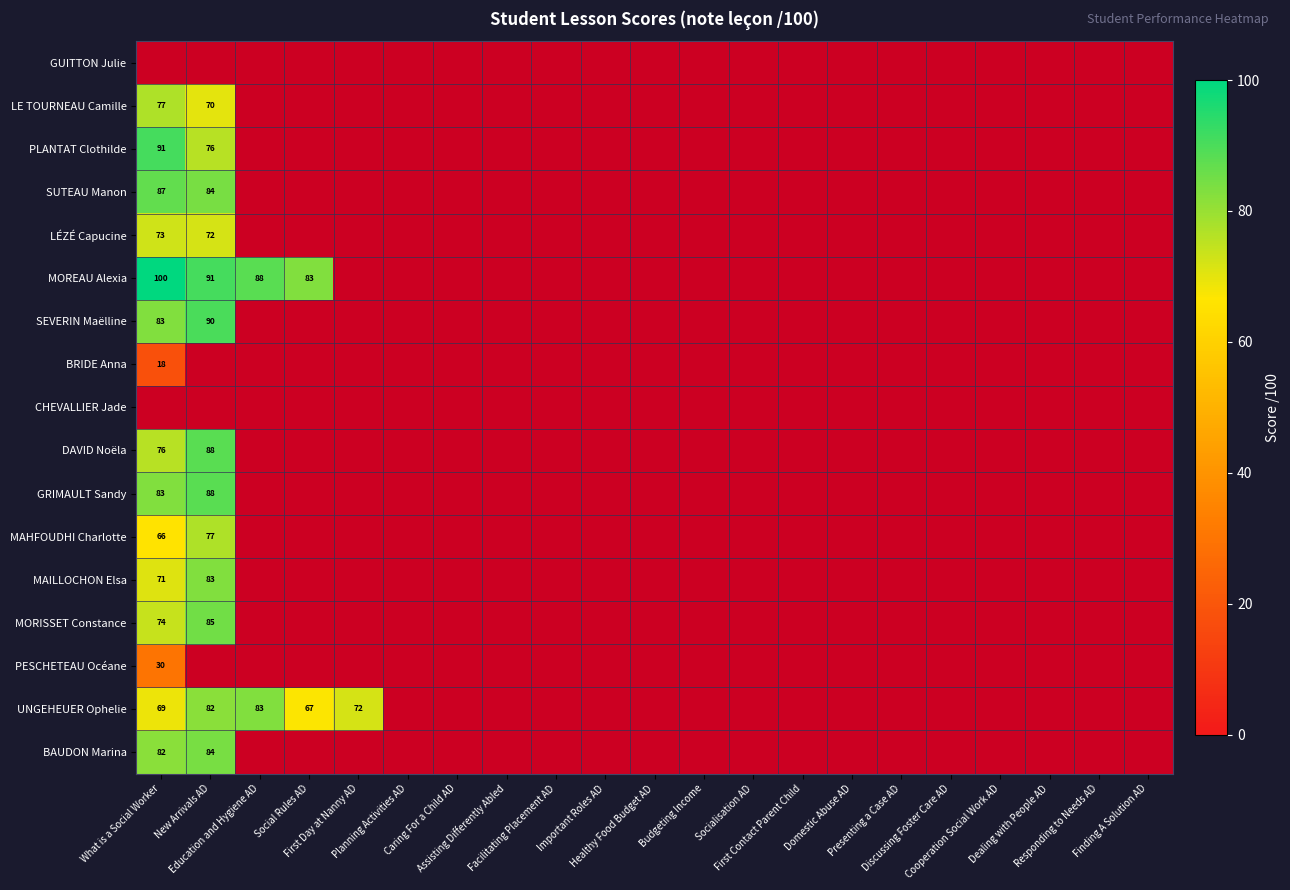

Which category has the lowest value in the MOREAU Alexia series?

Social Rules AD